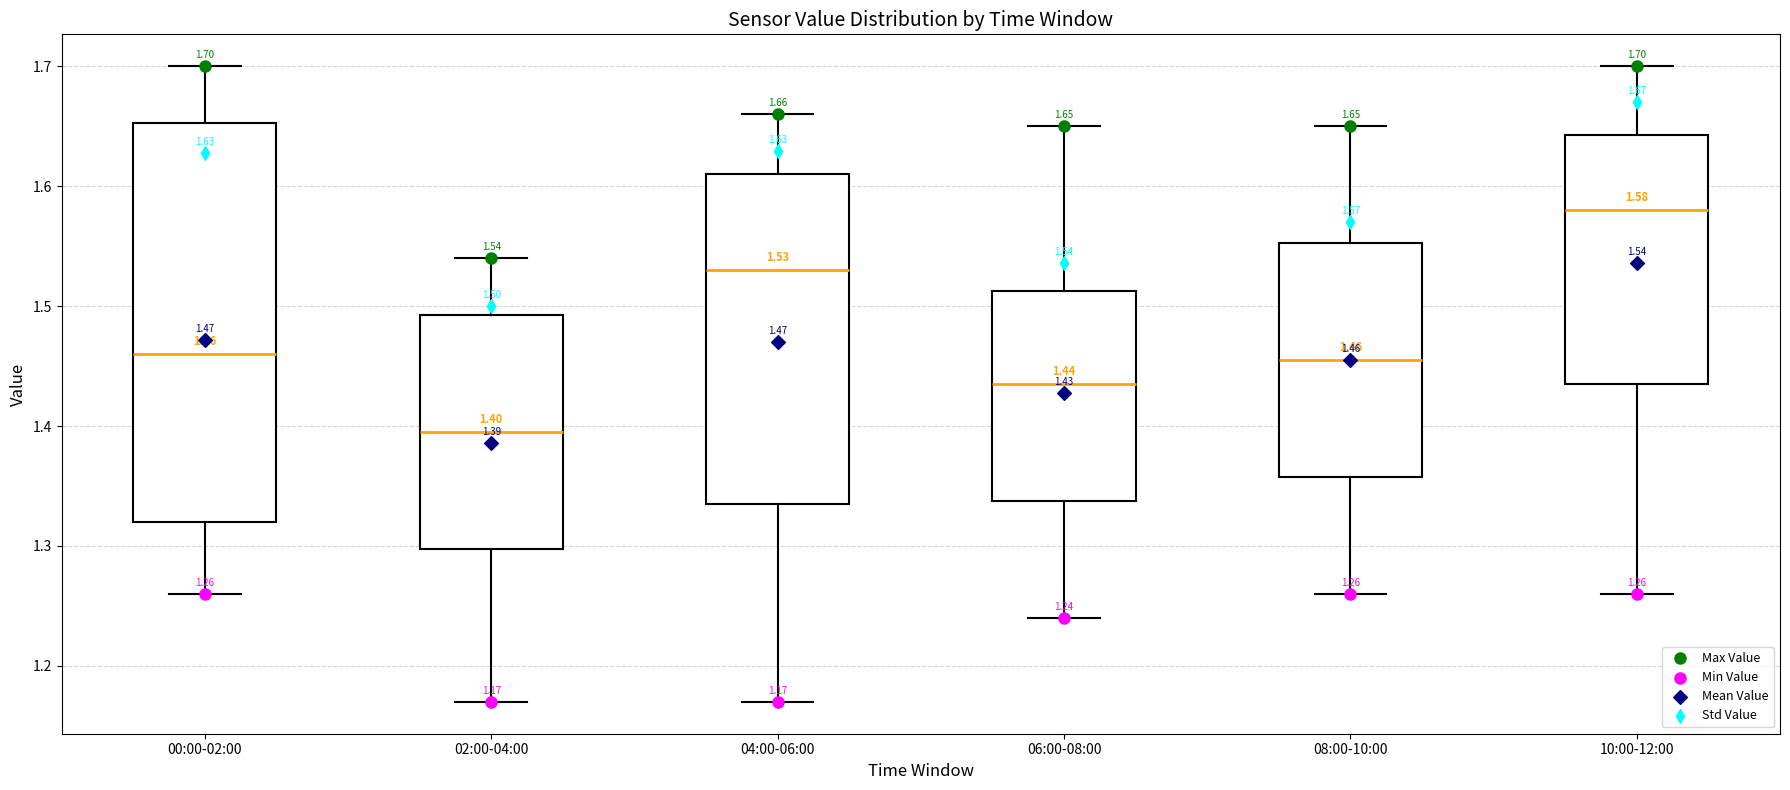

Comparing the boxes themselves (not the whiskers), which one is the tallest?

00:00-02:00